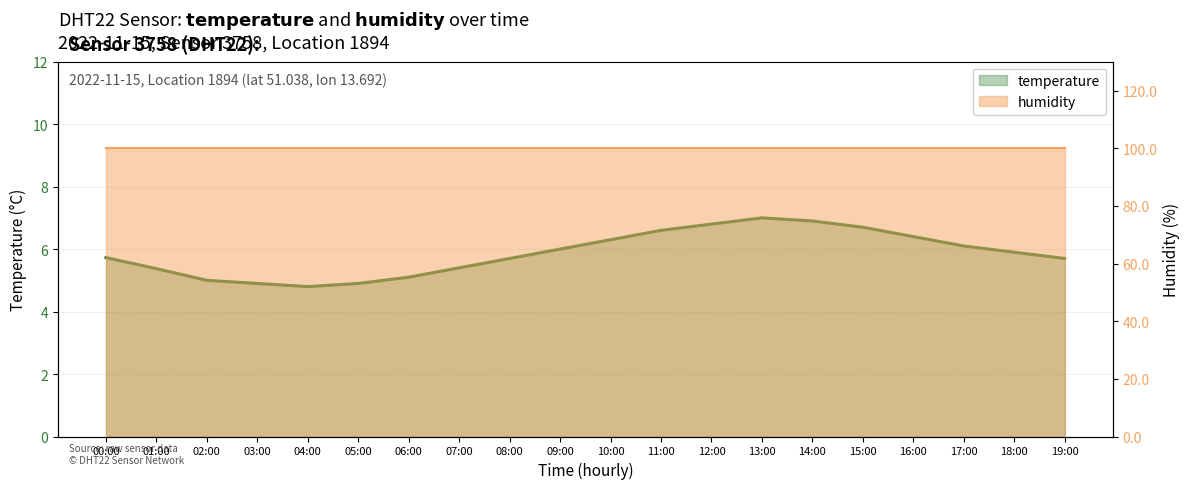

What is the value of the 3rd point from the left?

5.0